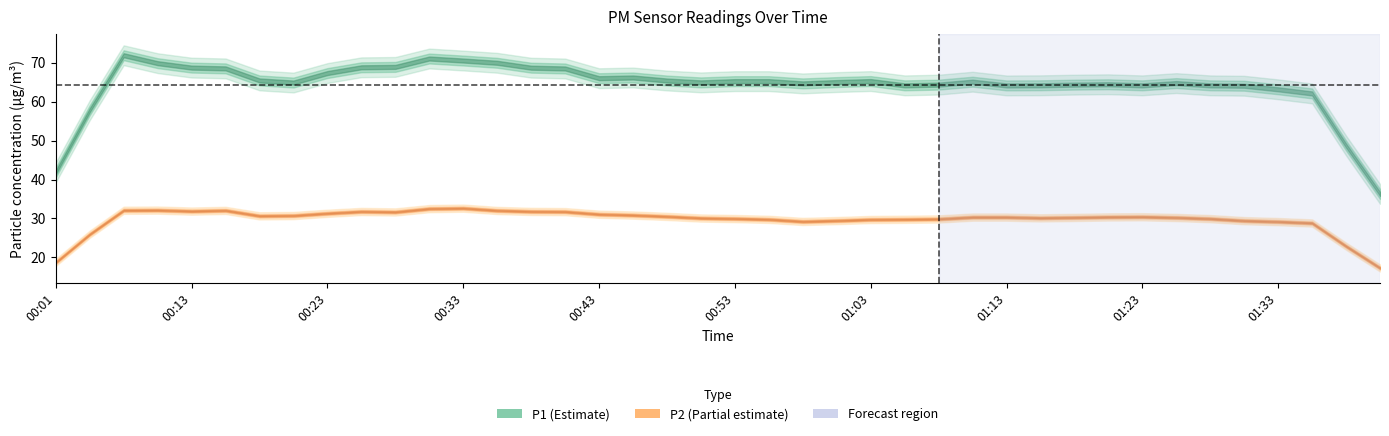

List the series in order of their overall mean, highest first.

P1, P2